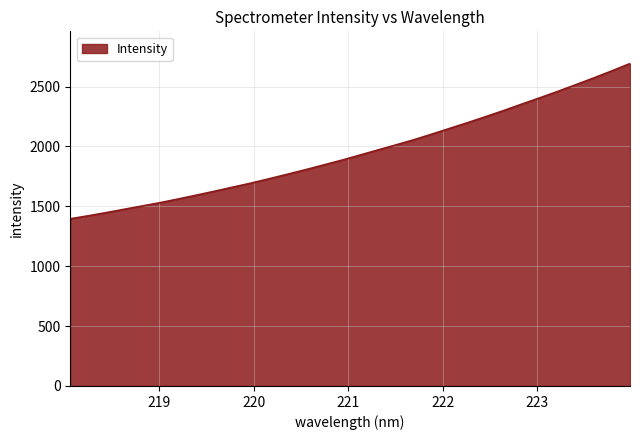

What is the maximum value shown in the chart?

2692.0